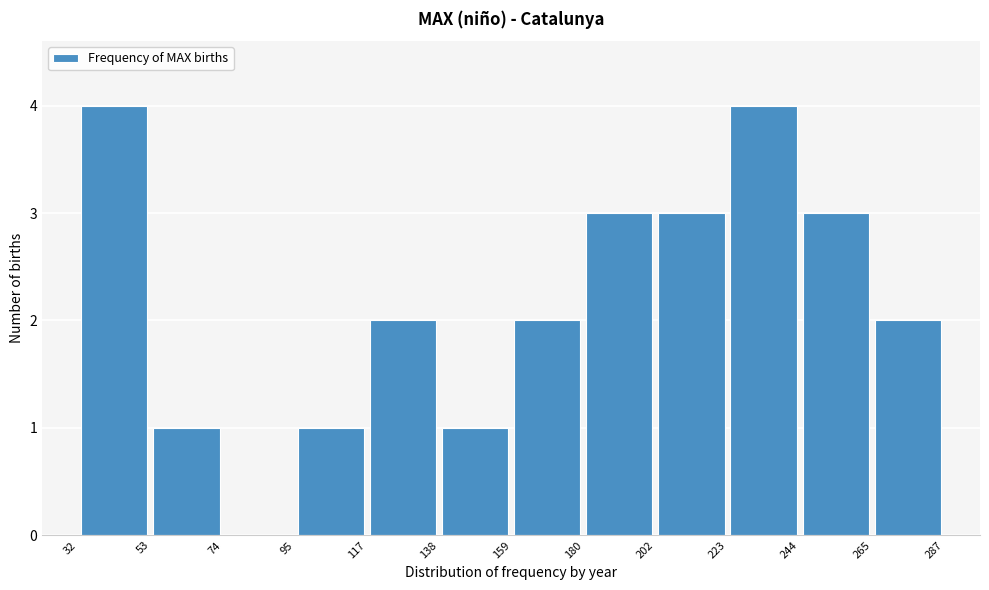

How tall is the bar that spans 53 to 74 on the x-axis? The values are not printed on the chart, so give them approximately, as read against the axis.

1